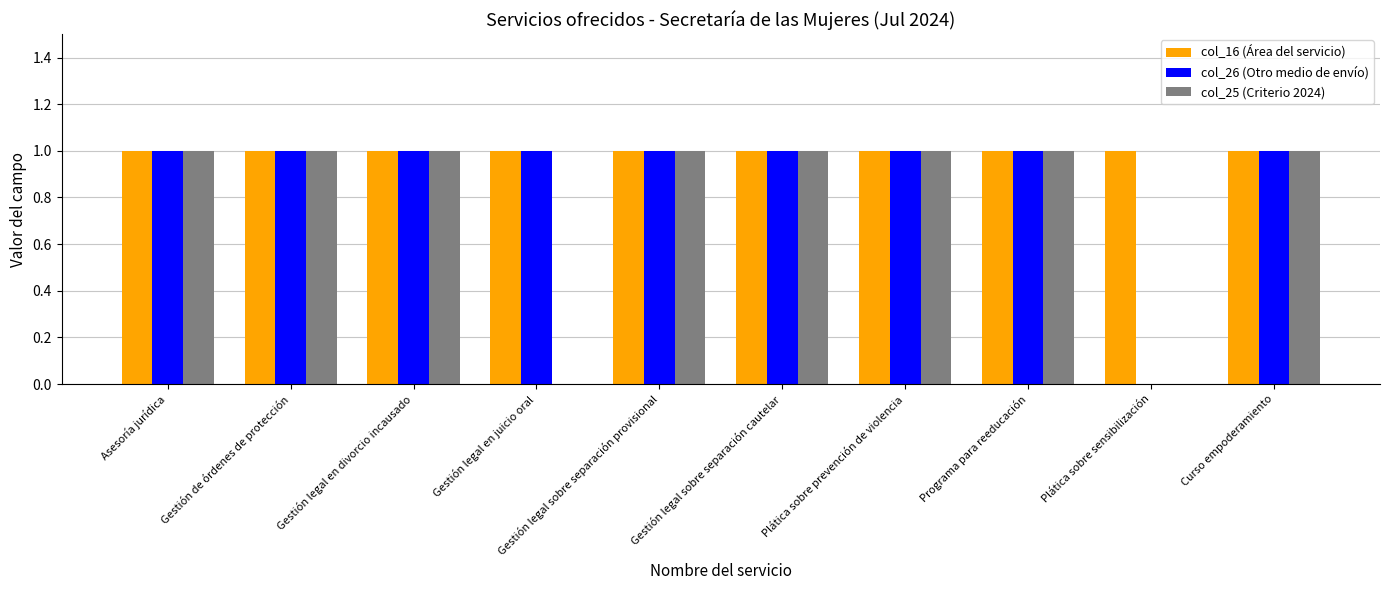

Is it true that col_16 (Área del servicio) equals 1 at Programa para reeducación?

True